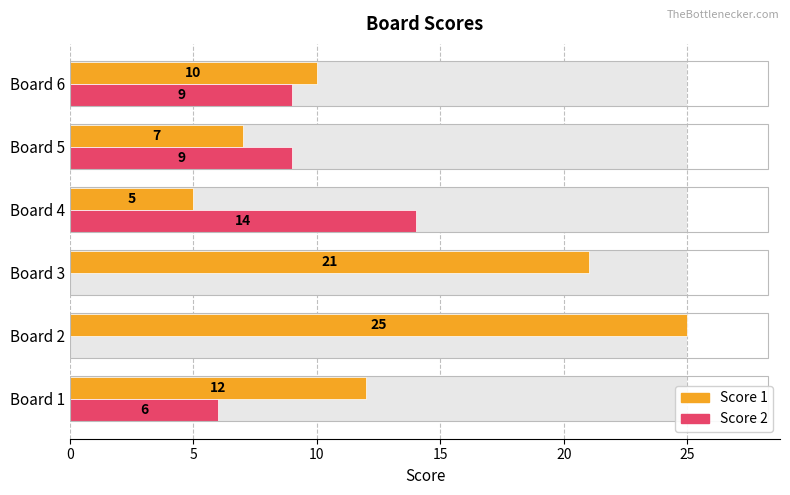

What is the value of the Score 1 bar at the 6th from the left?

10